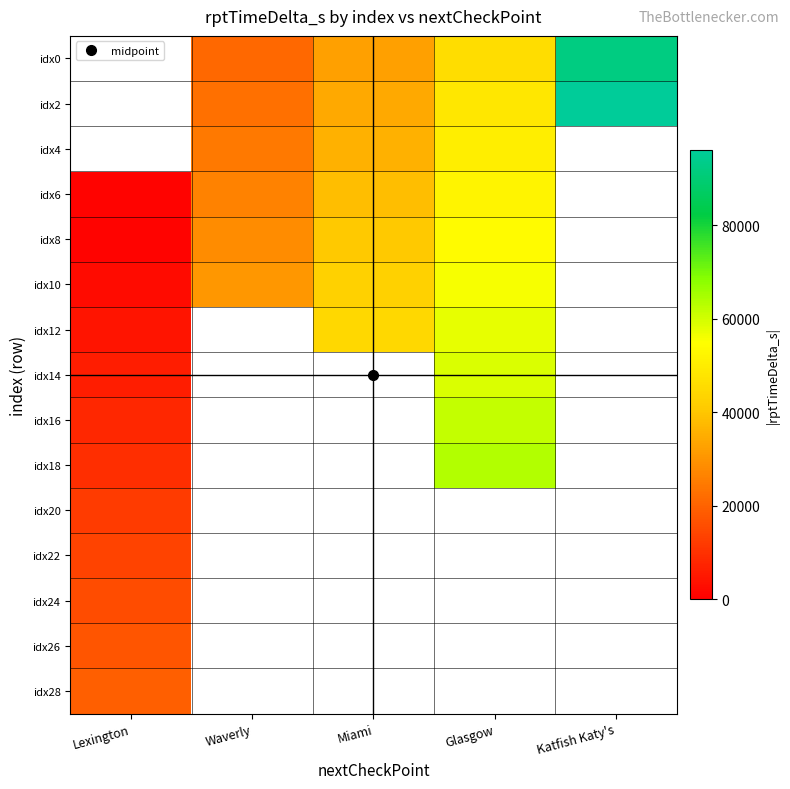

How many distinct data groups are displayed?

15